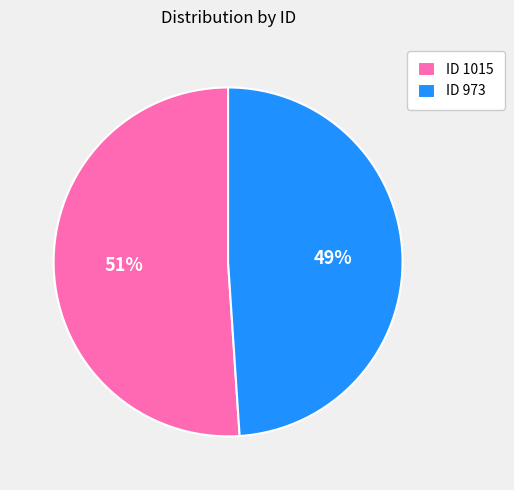

Count the number of slices in the pie.

2